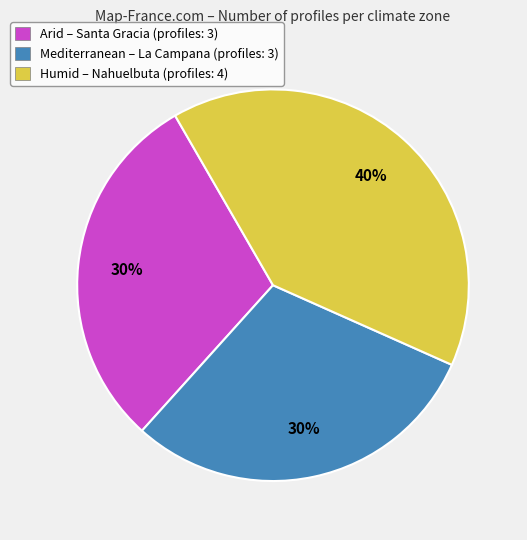

Approximately how many times larger is the value at Arid – Santa Gracia (profiles: 3) compared to Mediterranean – La Campana (profiles: 3)?

1.0